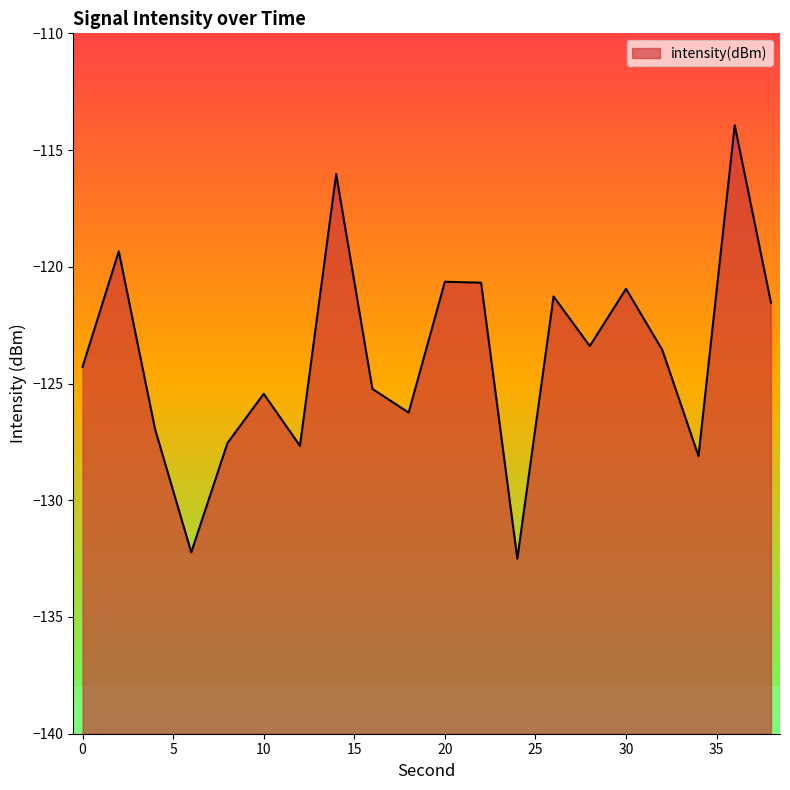

What is the change in value from 32 to 36?

+9.6